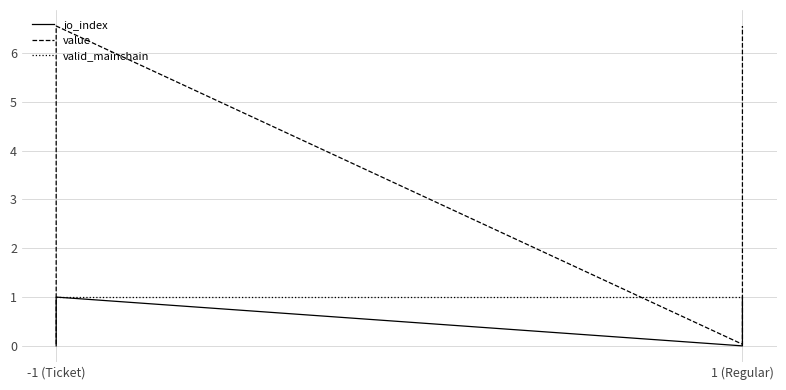

How many lines are shown in the chart?

3